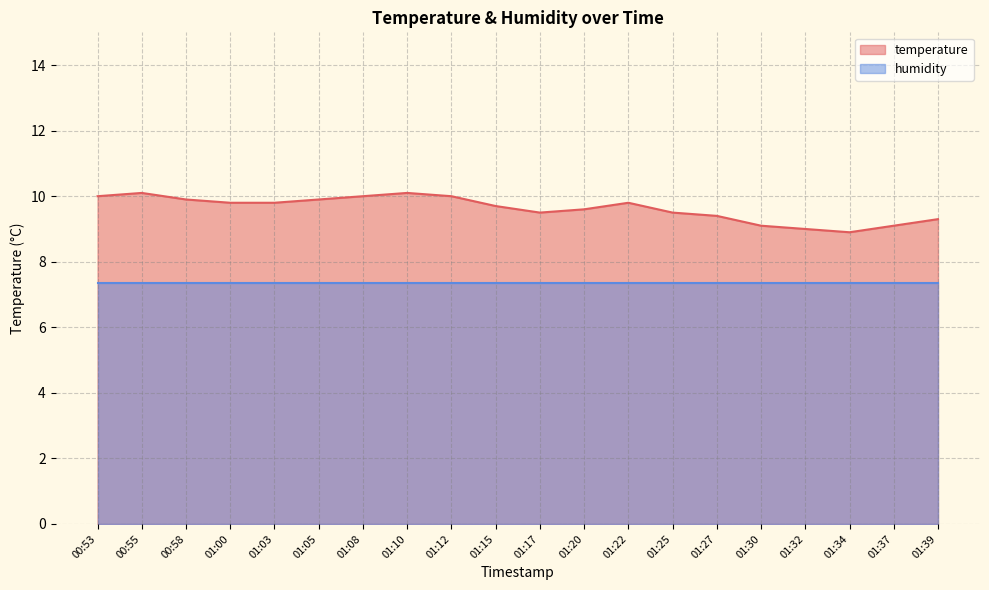

How many values are below 9?

1